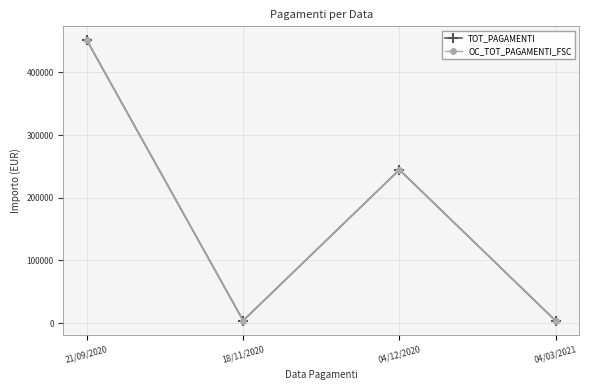

Does the chart have visible grid lines?

Yes